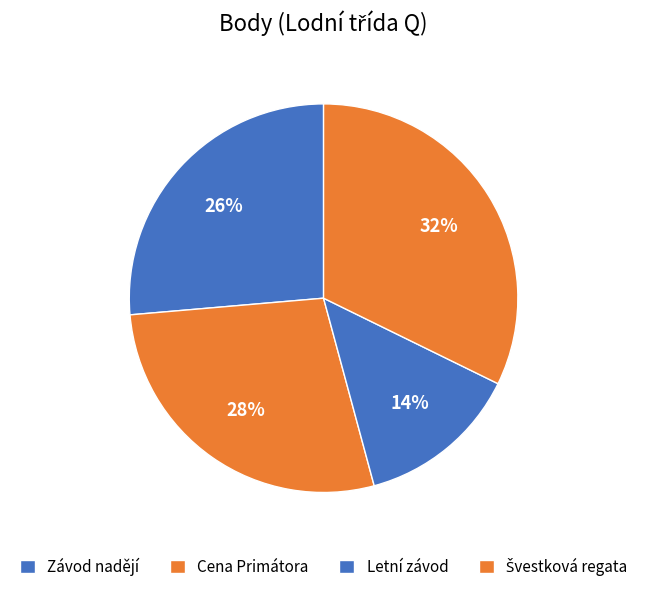

Combined, do Cena Primátora and Závod nadějí account for over 50%?

Yes